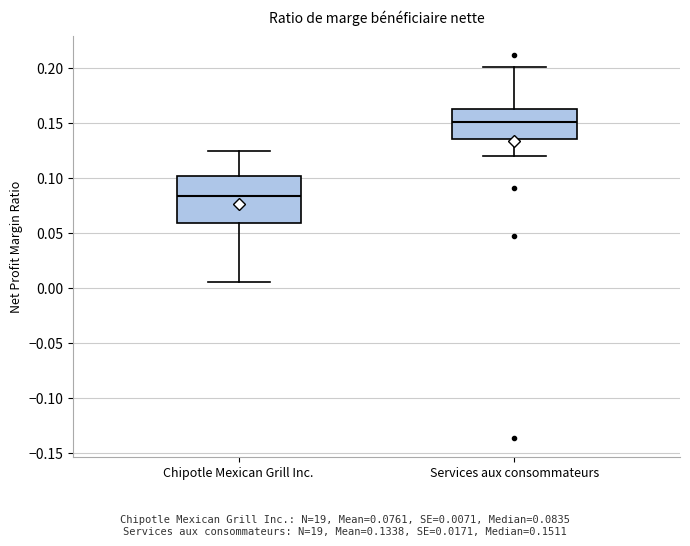

Reading left to right, transcribe this box plot: for each box, give where its median line is, the range the box spans, and where its two whiskers end, as read against the y-axis. The values are not printed on the chart, so give them approximately, as read against the axis.

Chipotle Mexican Grill Inc.: median 0.085, box 0.060 to 0.100, whiskers 0.005 to 0.125
Services aux consommateurs: median 0.150, box 0.135 to 0.165, whiskers 0.120 to 0.200